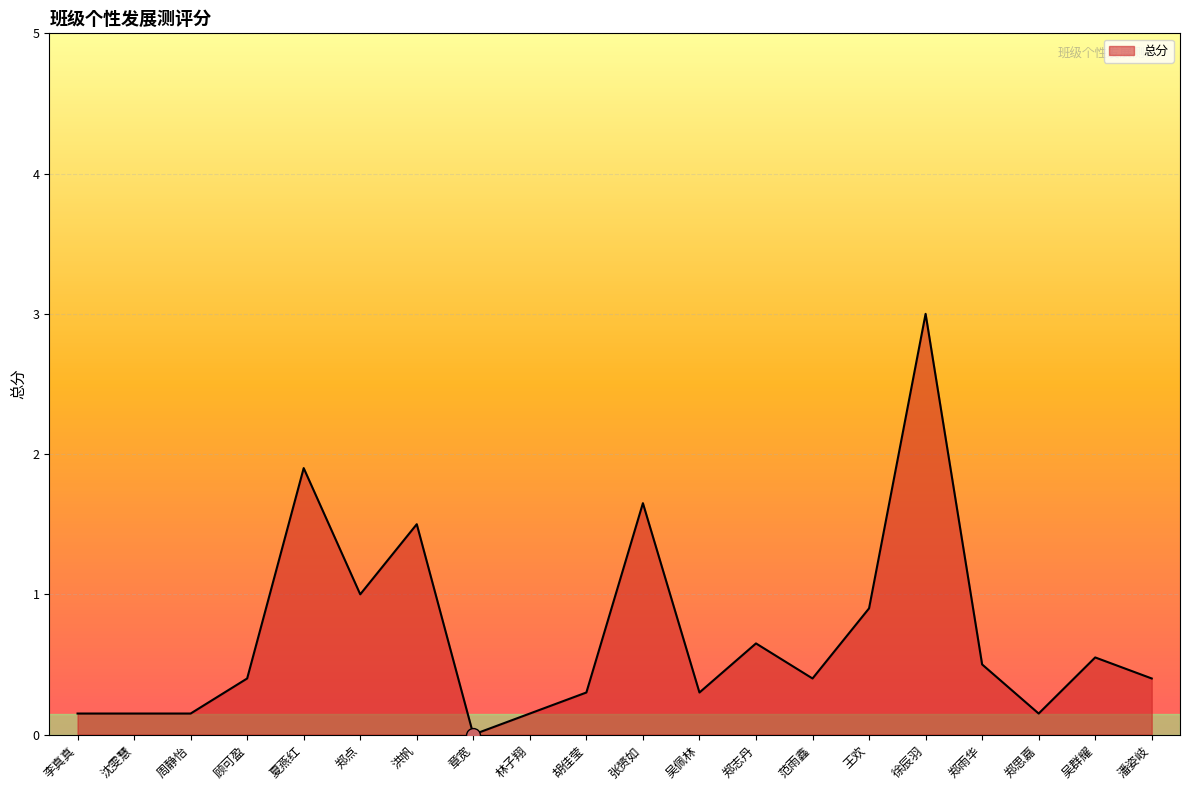

What is the change in value from 徐辰羽 to 潘姿岐?

-2.6